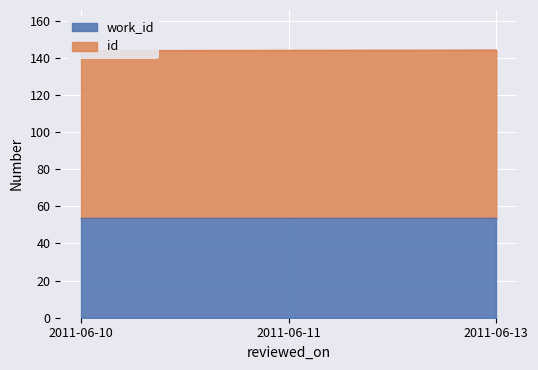

Rank the categories by value from highest to lowest.

2011-06-13, 2011-06-11, 2011-06-10